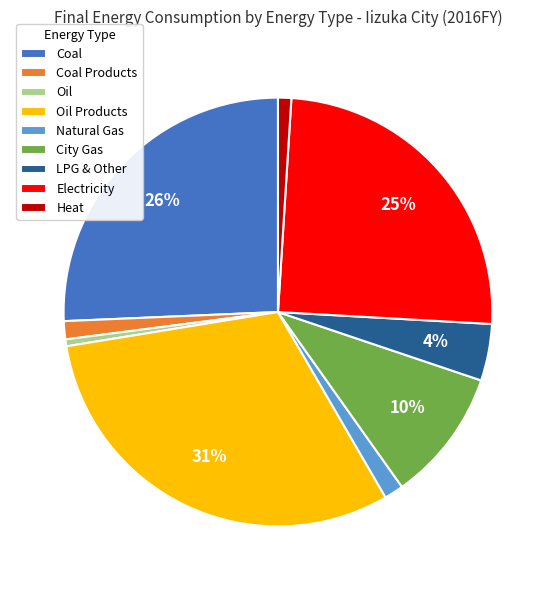

How many slices are in this pie chart?

9